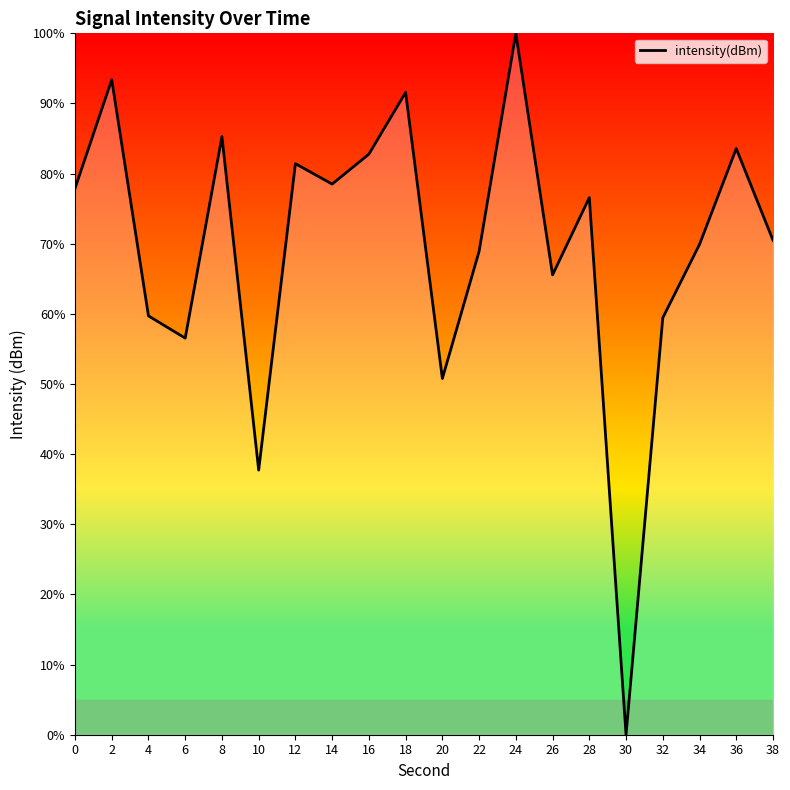

What value does the data have at 6?

56.5